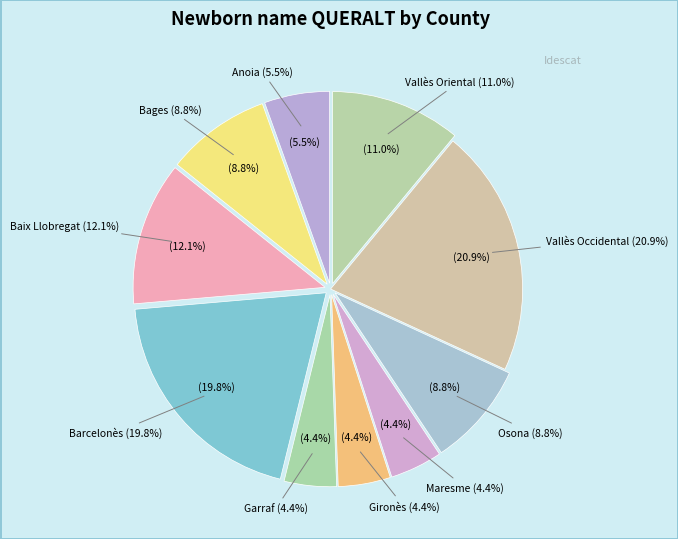

What portion of the pie excludes Barcelonès?

80.2%